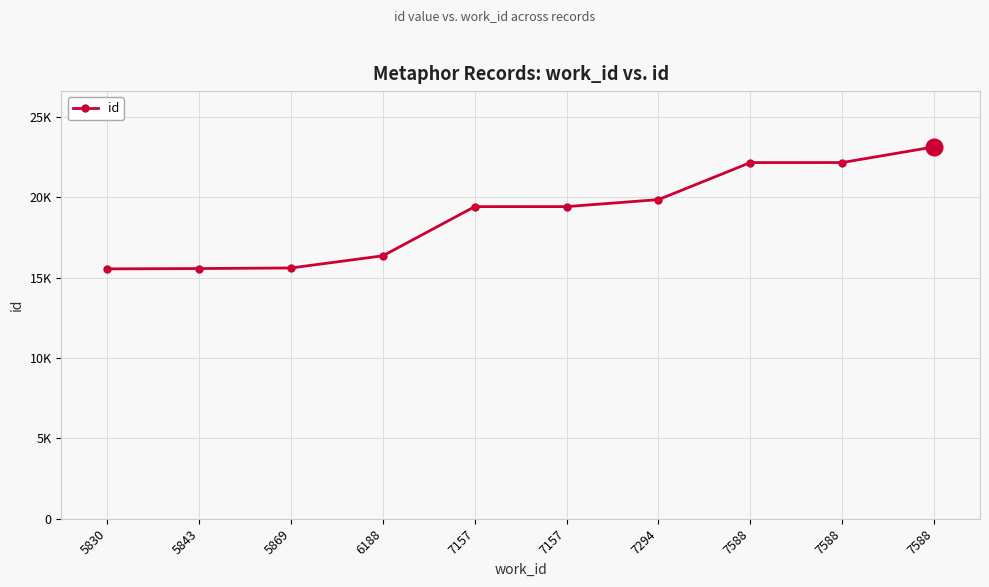

Is this an area chart (filled region under the line)?

No